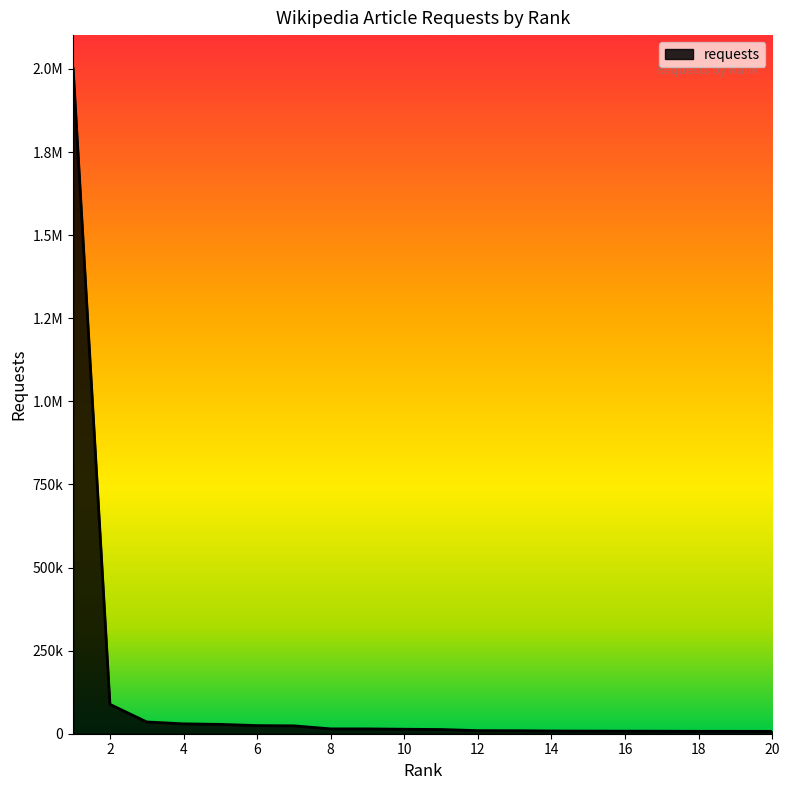

Does the chart have visible grid lines?

No